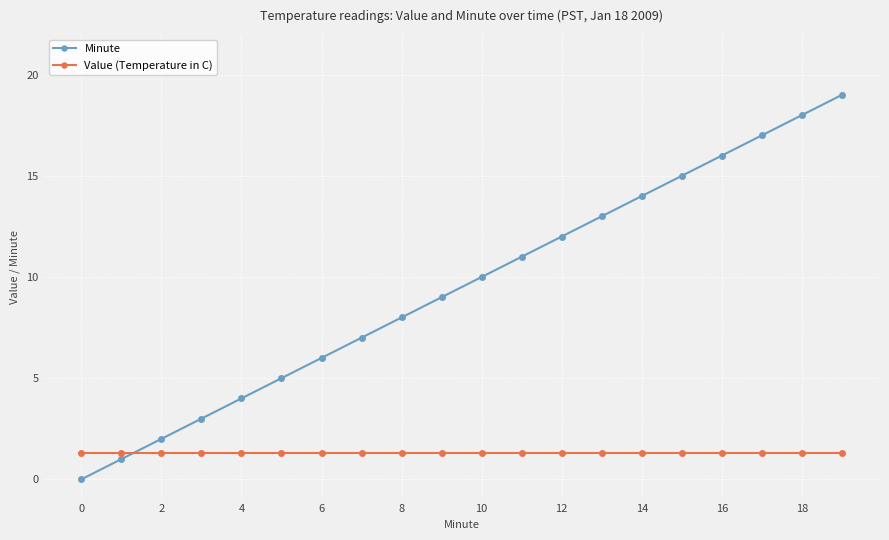

Which series has the largest total across all categories?

Minute